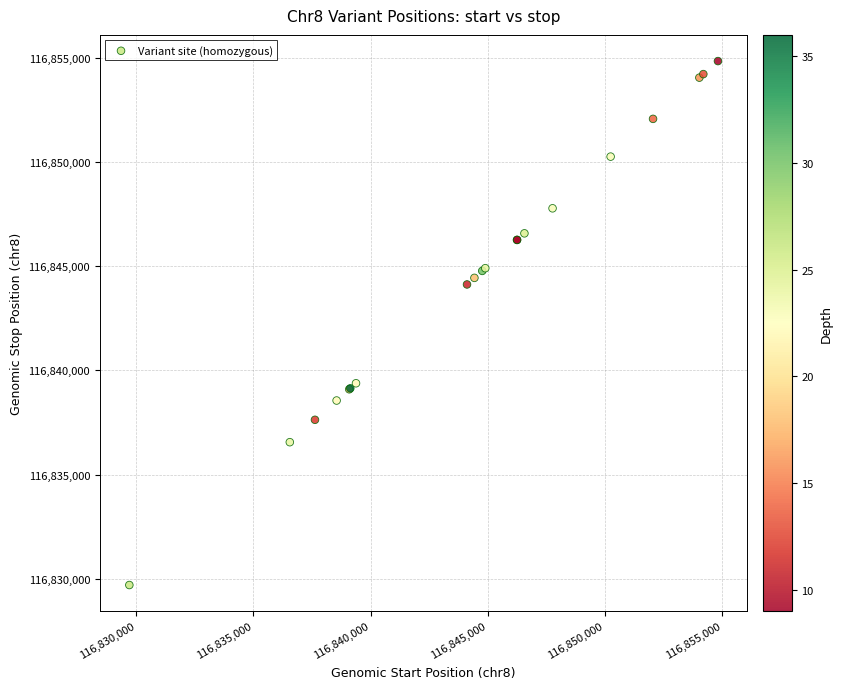

What Y value in the scatter plot is closest to 116842267?

116844119